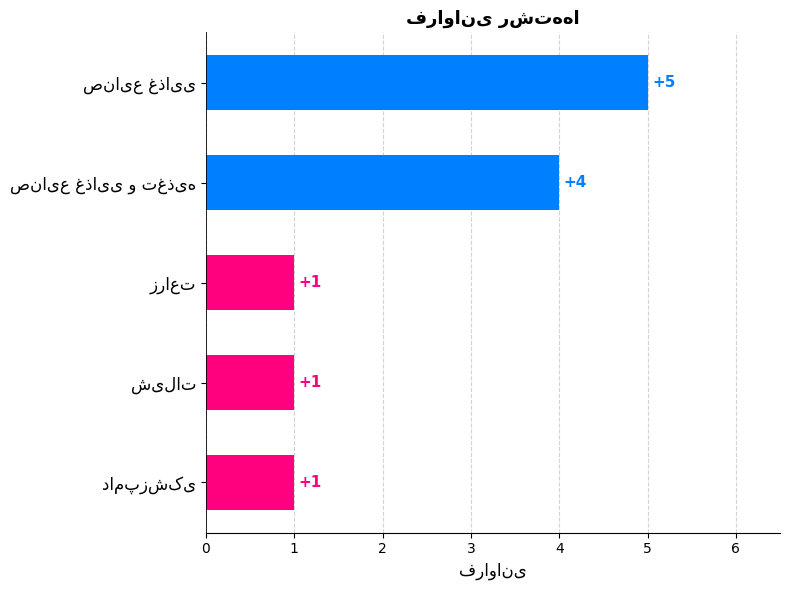

What is the value of the 5th bar from the top?

1